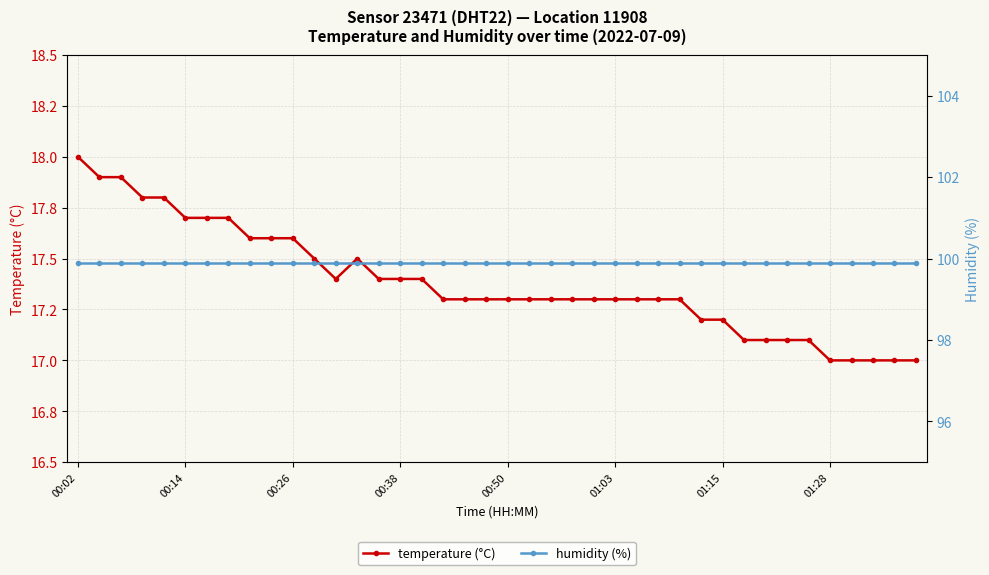

What are all the series names shown in the legend?

temperature (°C), humidity (%)